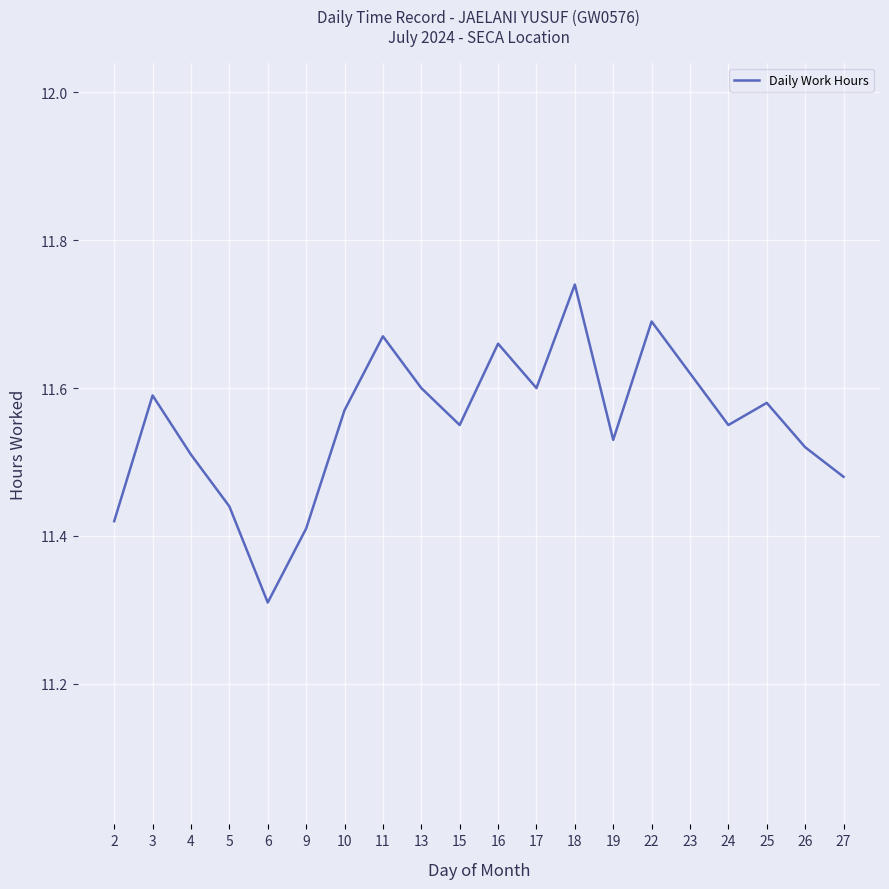

True or false: the data shows 16.3 at 25.

False